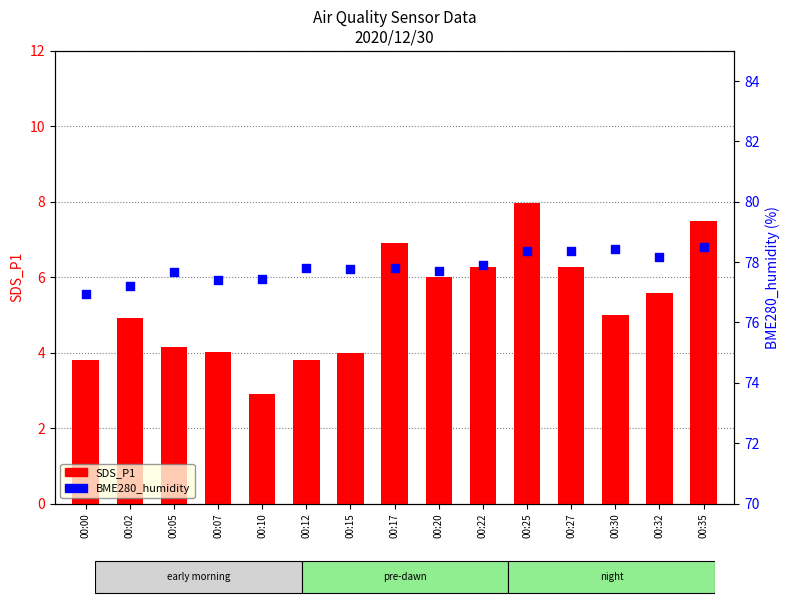

What is the total value across all series at 00:12?

81.6